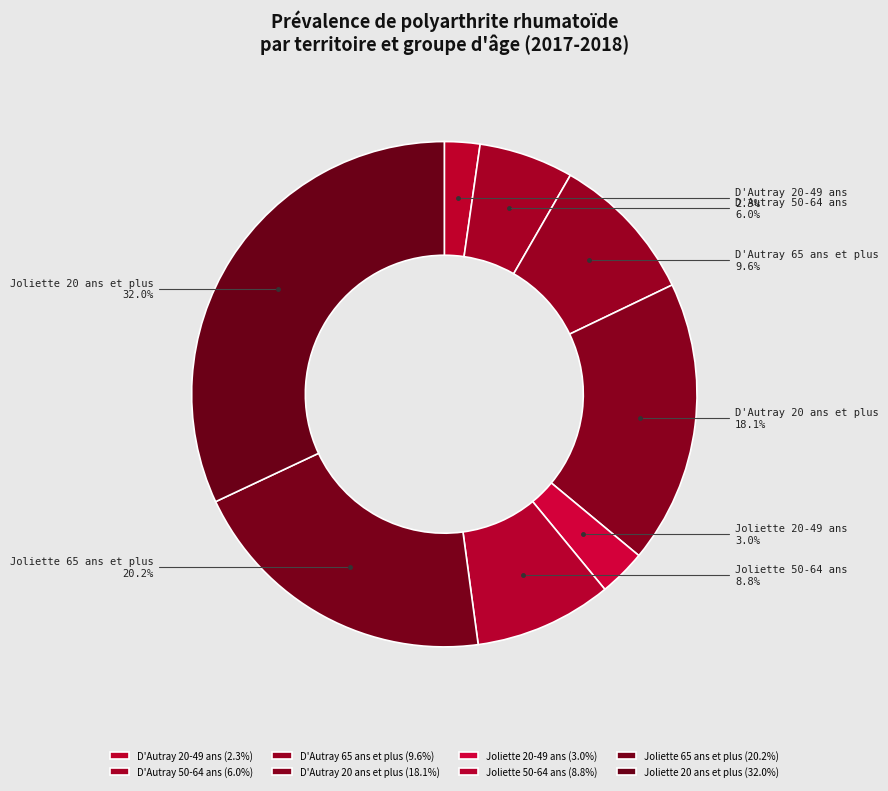

To the nearest percent, what percentage of the pie is D'Autray 20-49 ans?

2%